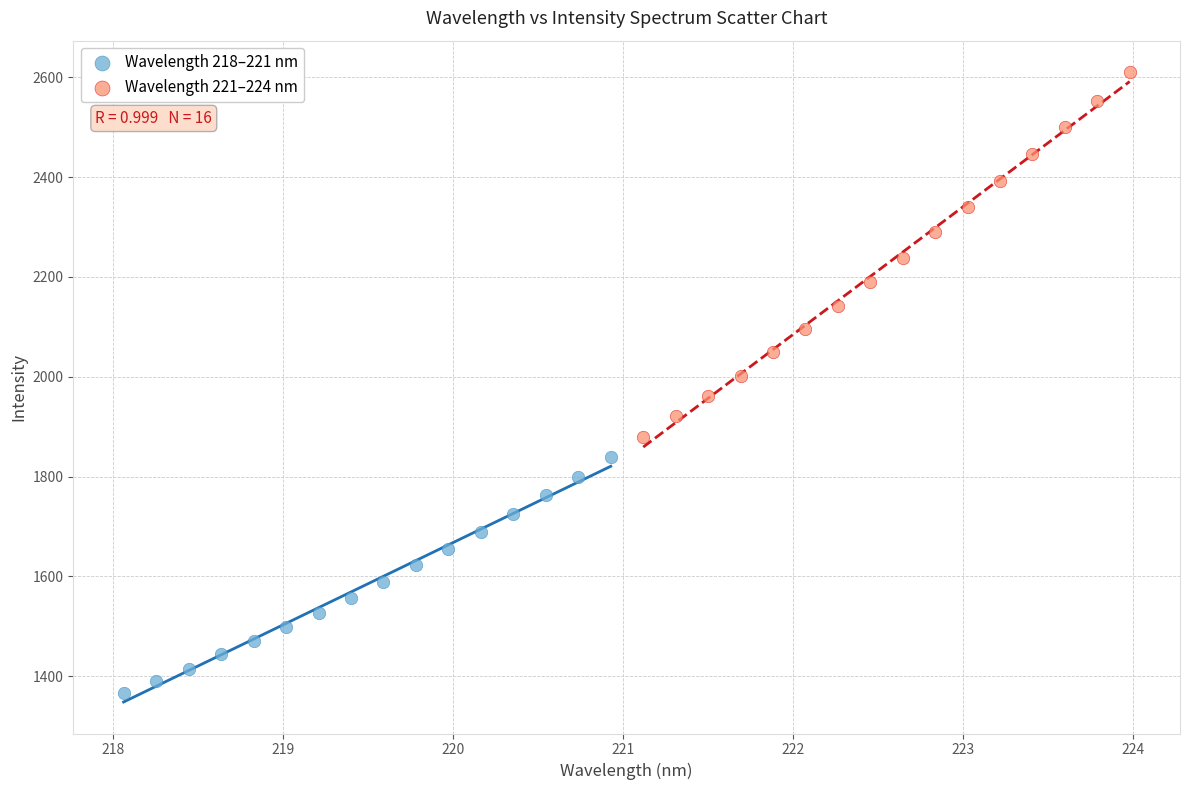

Which series has the widest spread of Y values?

Wavelength 221–224 nm